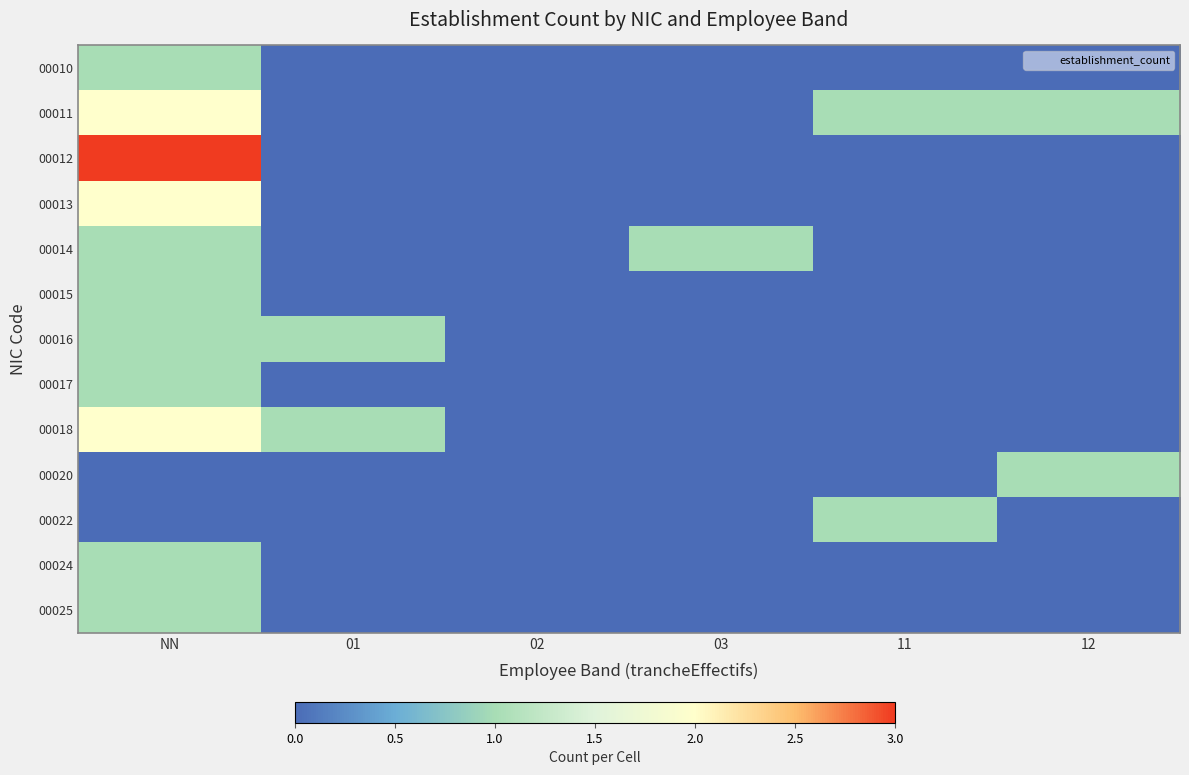

Reading left to right, transcribe all the data shown in this chart.

00010: NN=1	01=0	02=0	03=0	11=0	12=0
00011: NN=2	01=0	02=0	03=0	11=1	12=1
00012: NN=3	01=0	02=0	03=0	11=0	12=0
00013: NN=2	01=0	02=0	03=0	11=0	12=0
00014: NN=1	01=0	02=0	03=1	11=0	12=0
00015: NN=1	01=0	02=0	03=0	11=0	12=0
00016: NN=1	01=1	02=0	03=0	11=0	12=0
00017: NN=1	01=0	02=0	03=0	11=0	12=0
00018: NN=2	01=1	02=0	03=0	11=0	12=0
00020: NN=0	01=0	02=0	03=0	11=0	12=1
00022: NN=0	01=0	02=0	03=0	11=1	12=0
00024: NN=1	01=0	02=0	03=0	11=0	12=0
00025: NN=1	01=0	02=0	03=0	11=0	12=0